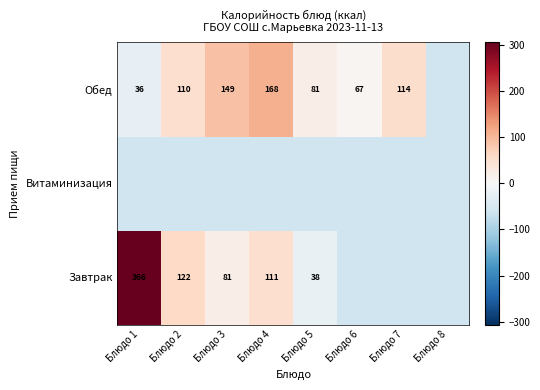

True or false: Обед has a value of 17.8 at Блюдо 7.

False